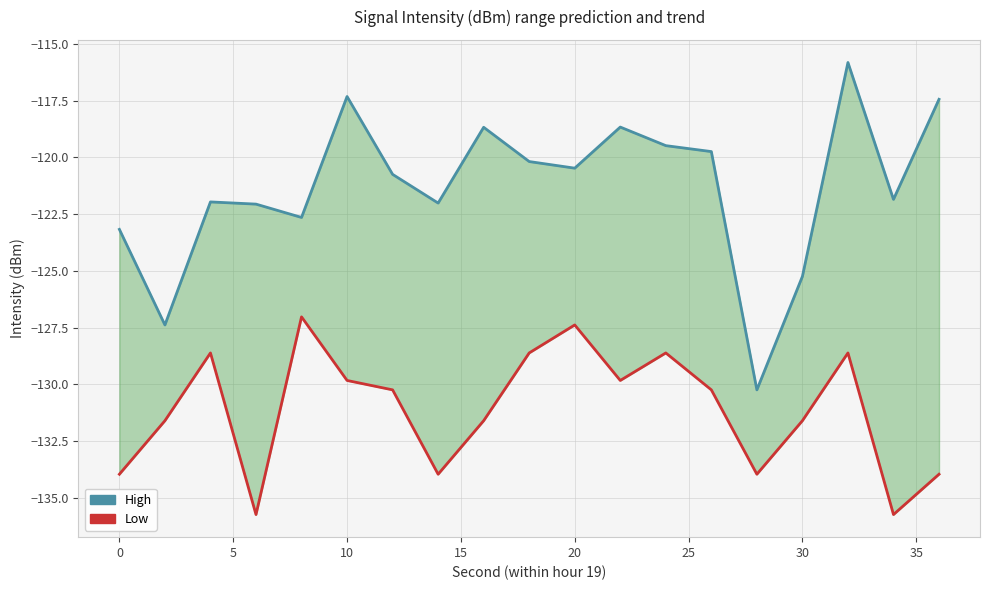

What is the average value of the Low series?

-131.1